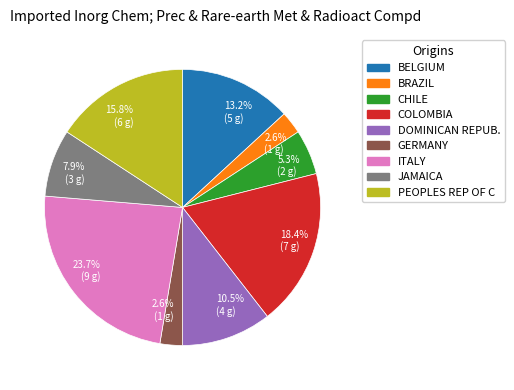

Is there a majority slice in this chart?

No